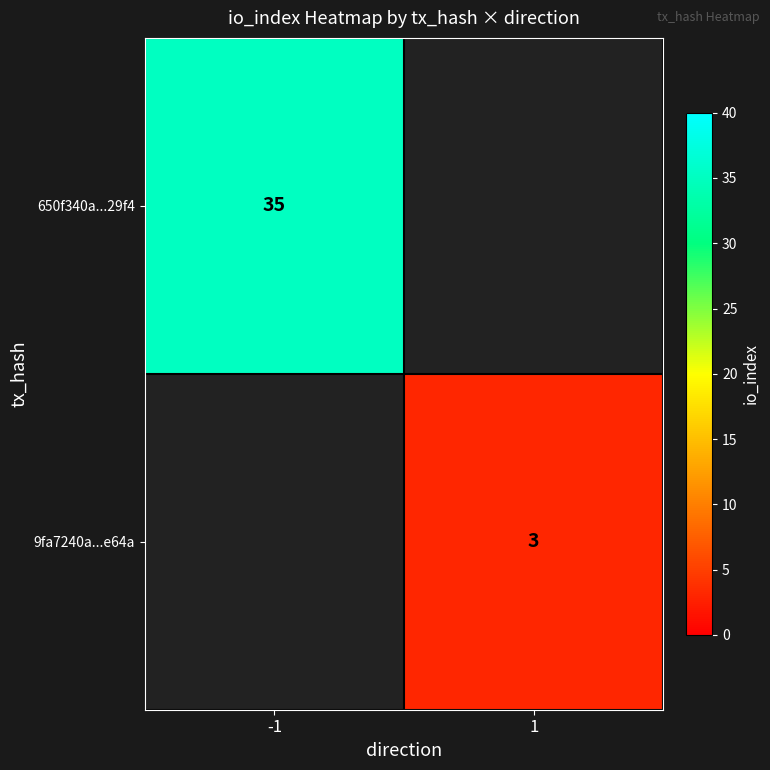

How many data points does each series have?

2